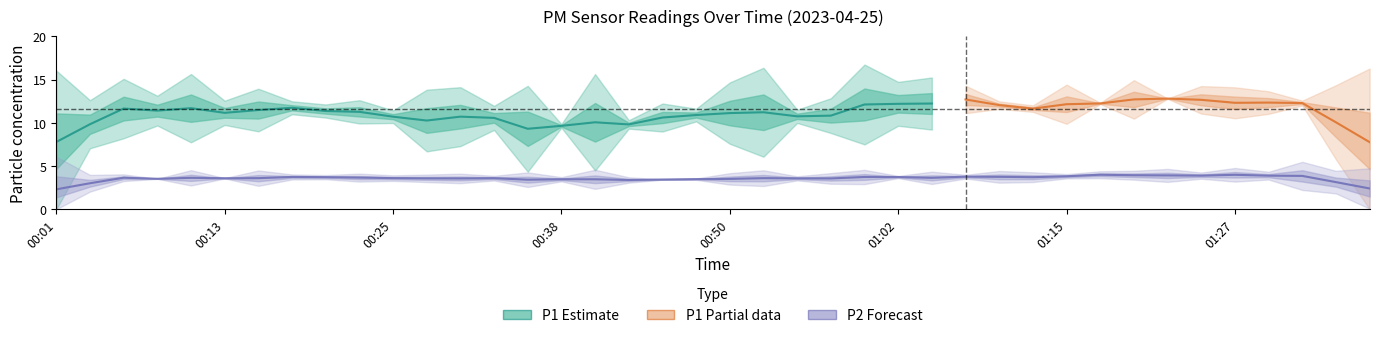

True or false: P1 and P2 cross at least once.

False